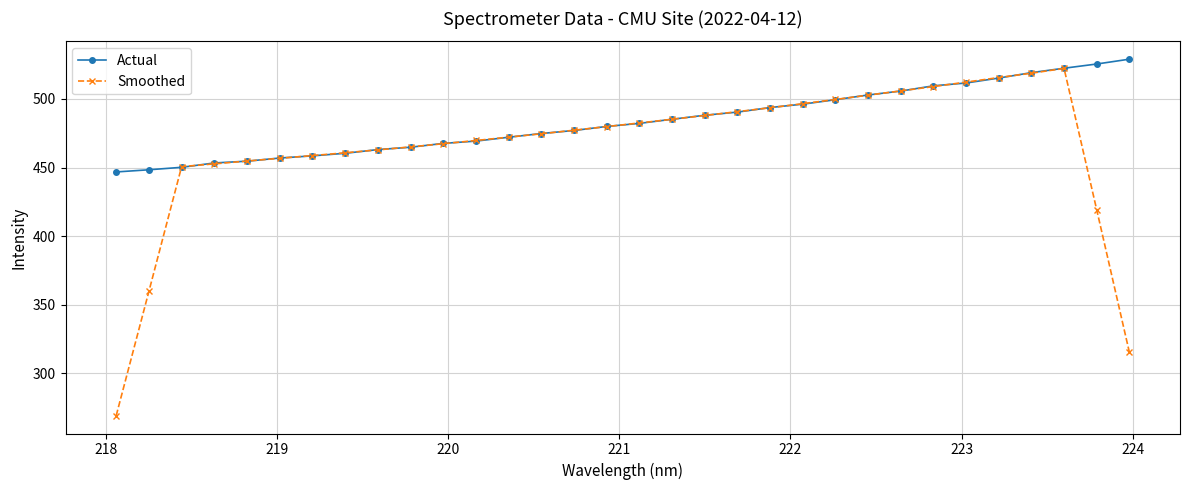

What is the difference between the maximum and minimum values in the Actual series?

82.2